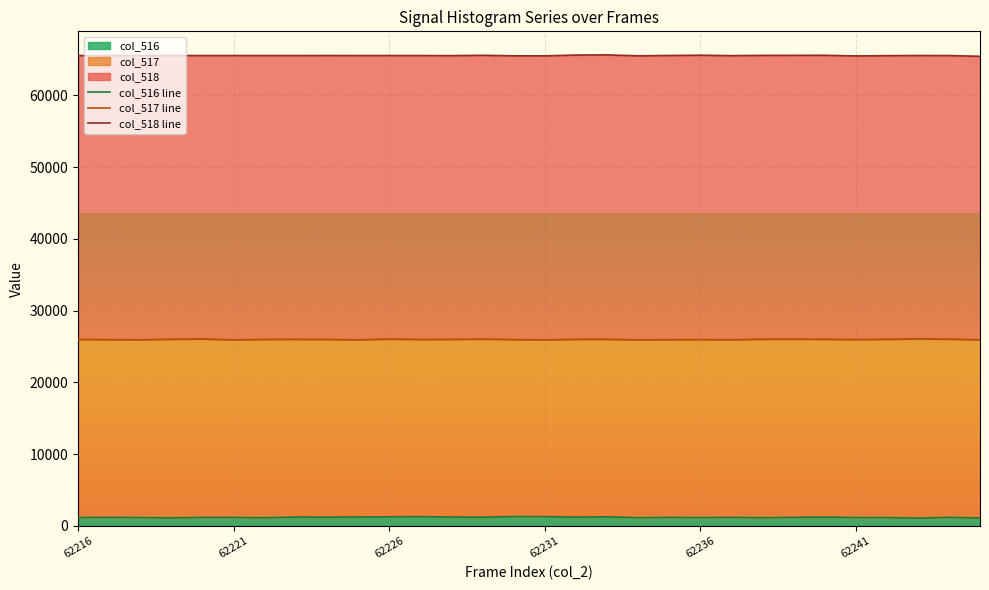

Does the chart display data point markers on the line(s)?

No